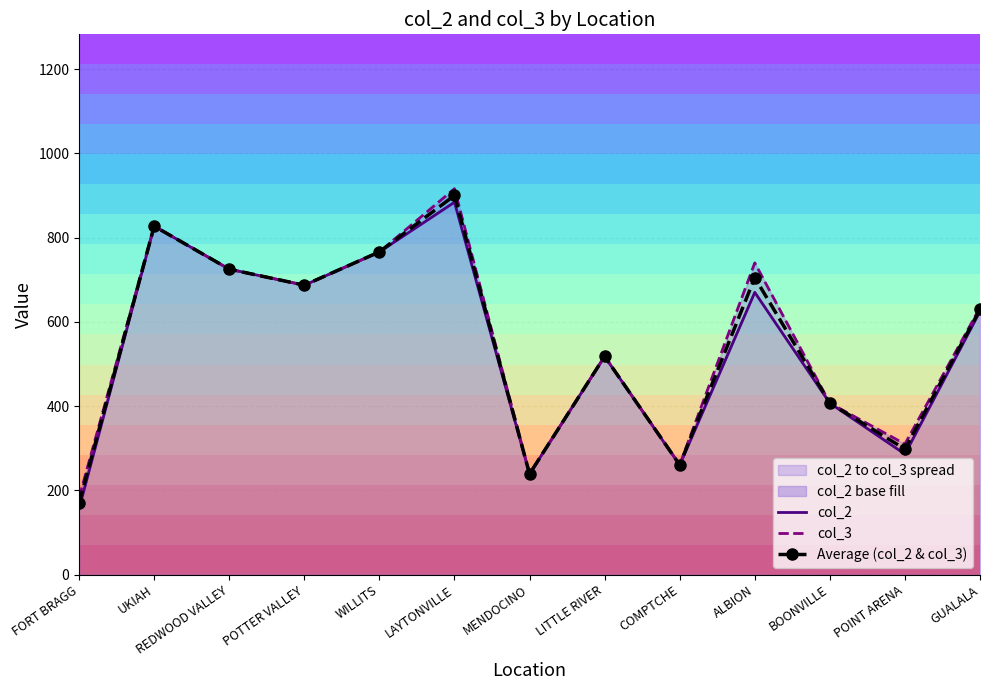

Which series changed the most between POINT ARENA and GUALALA?

col_2